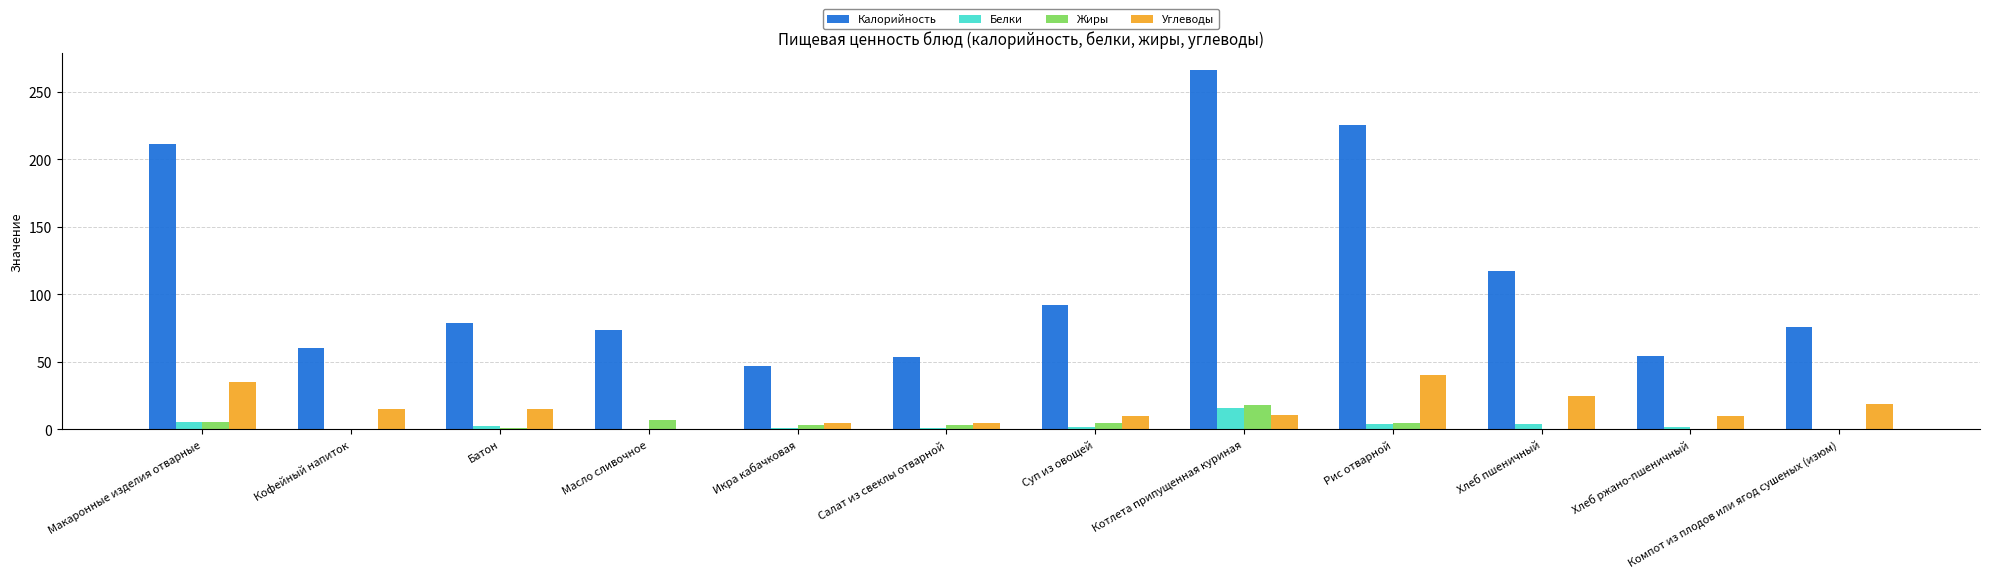

Which label corresponds to the largest value in the chart?

Котлета припущенная куриная